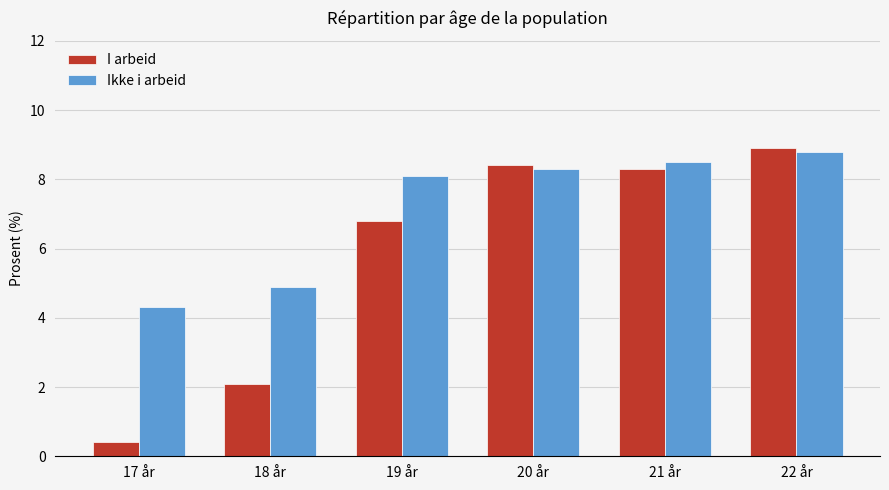

How many values in the I arbeid series exceed 8?

3